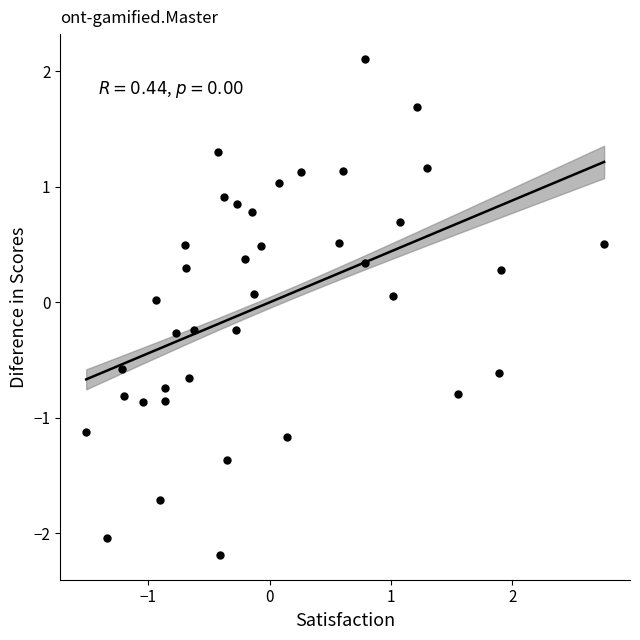

What is the range of Y values (max minus min)?

4.3